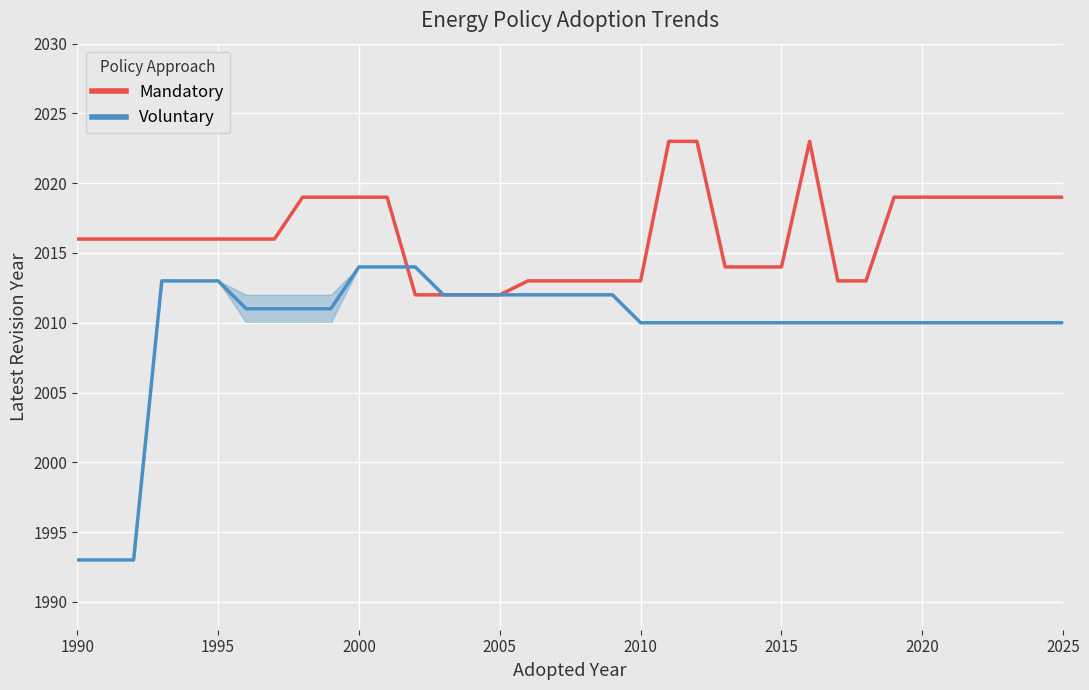

Which series has the largest total across all categories?

Mandatory